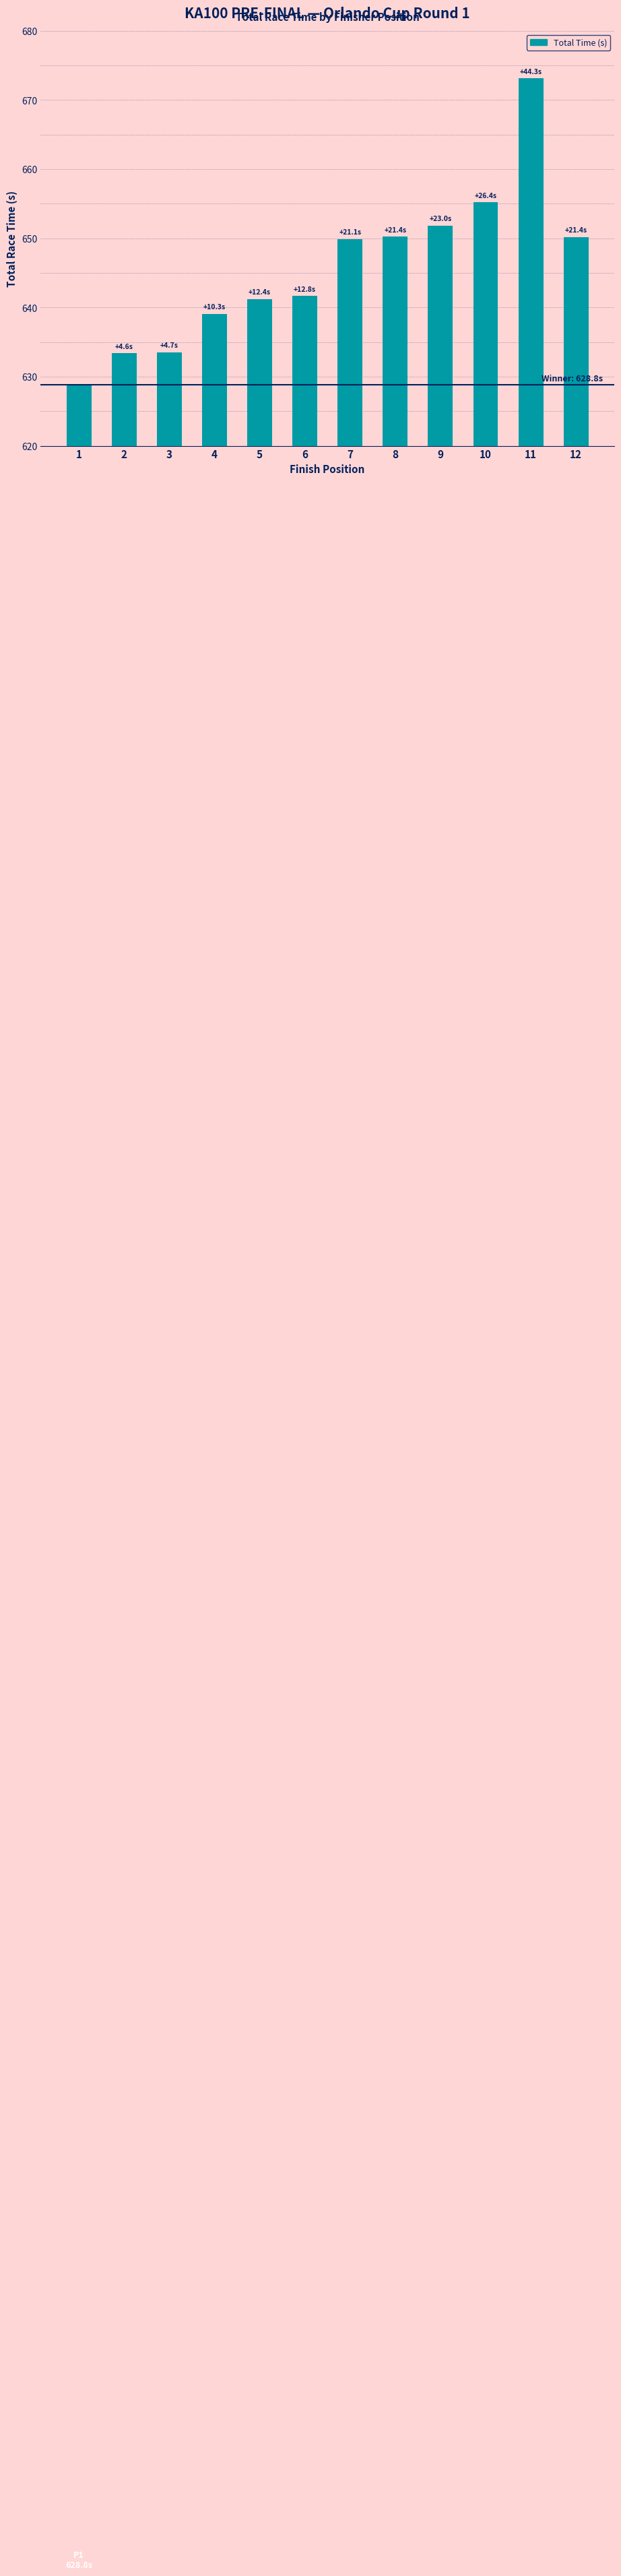

What is the change in value from 5 to 8?

+9.0